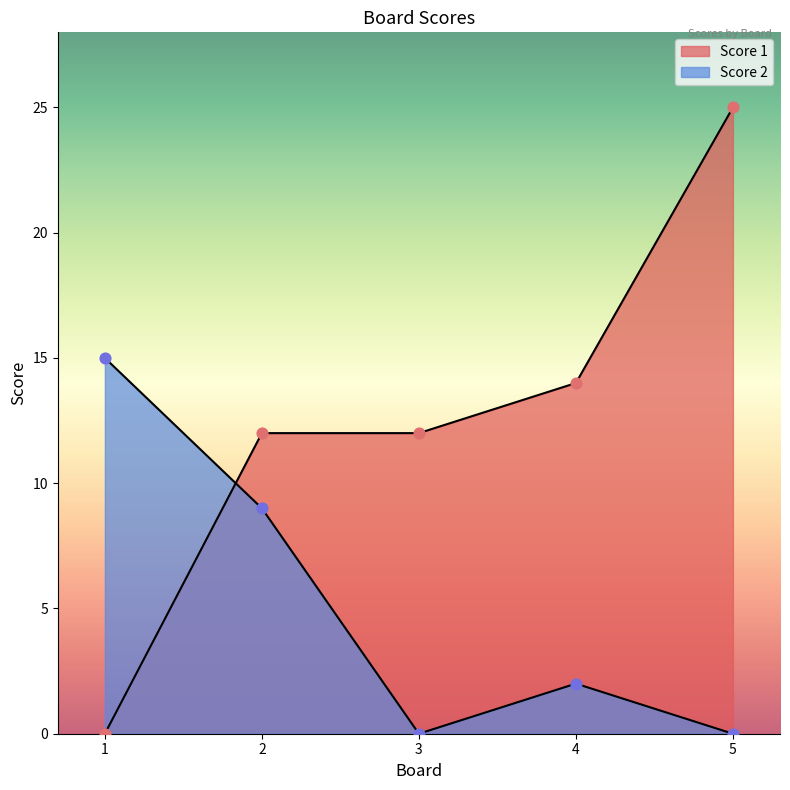

What is the total value across all series at 2?

21